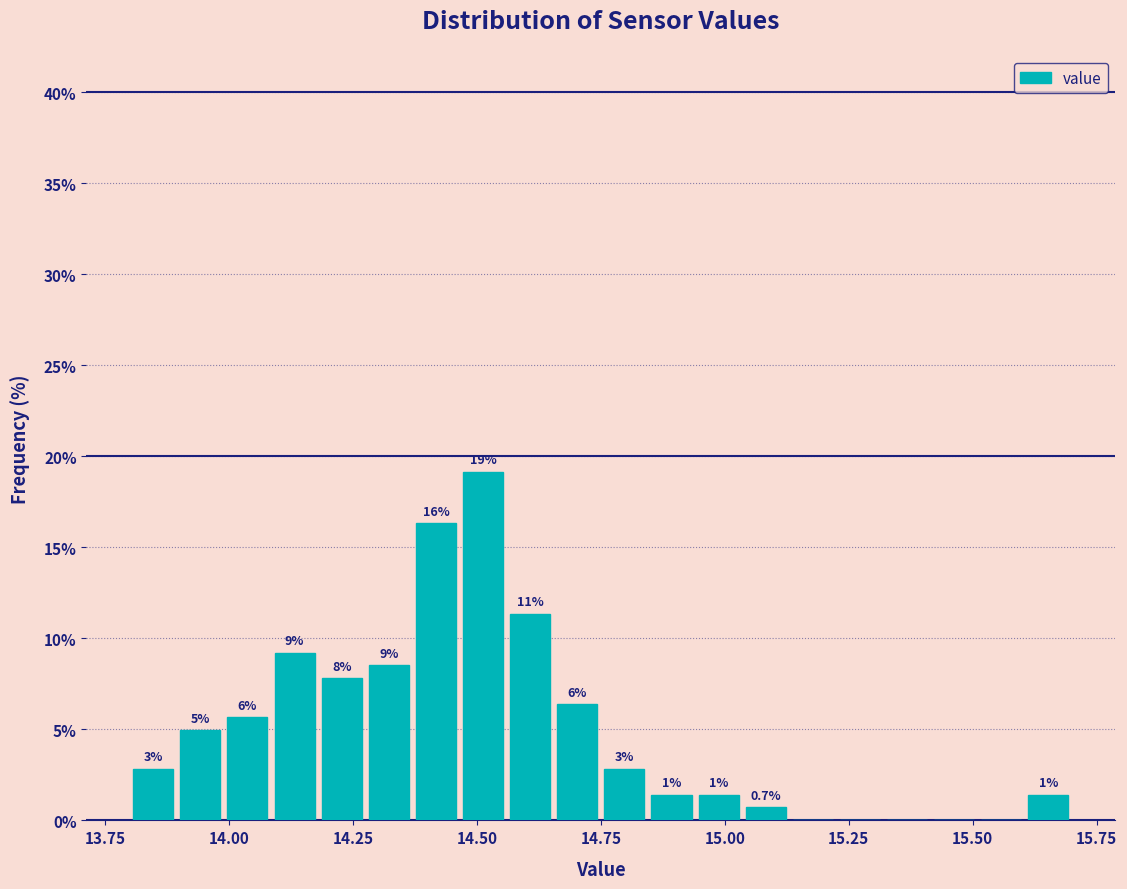

Around what value on the x-axis is the tallest bar? Give the approximate position of its centre, as read against the axis.

14.50